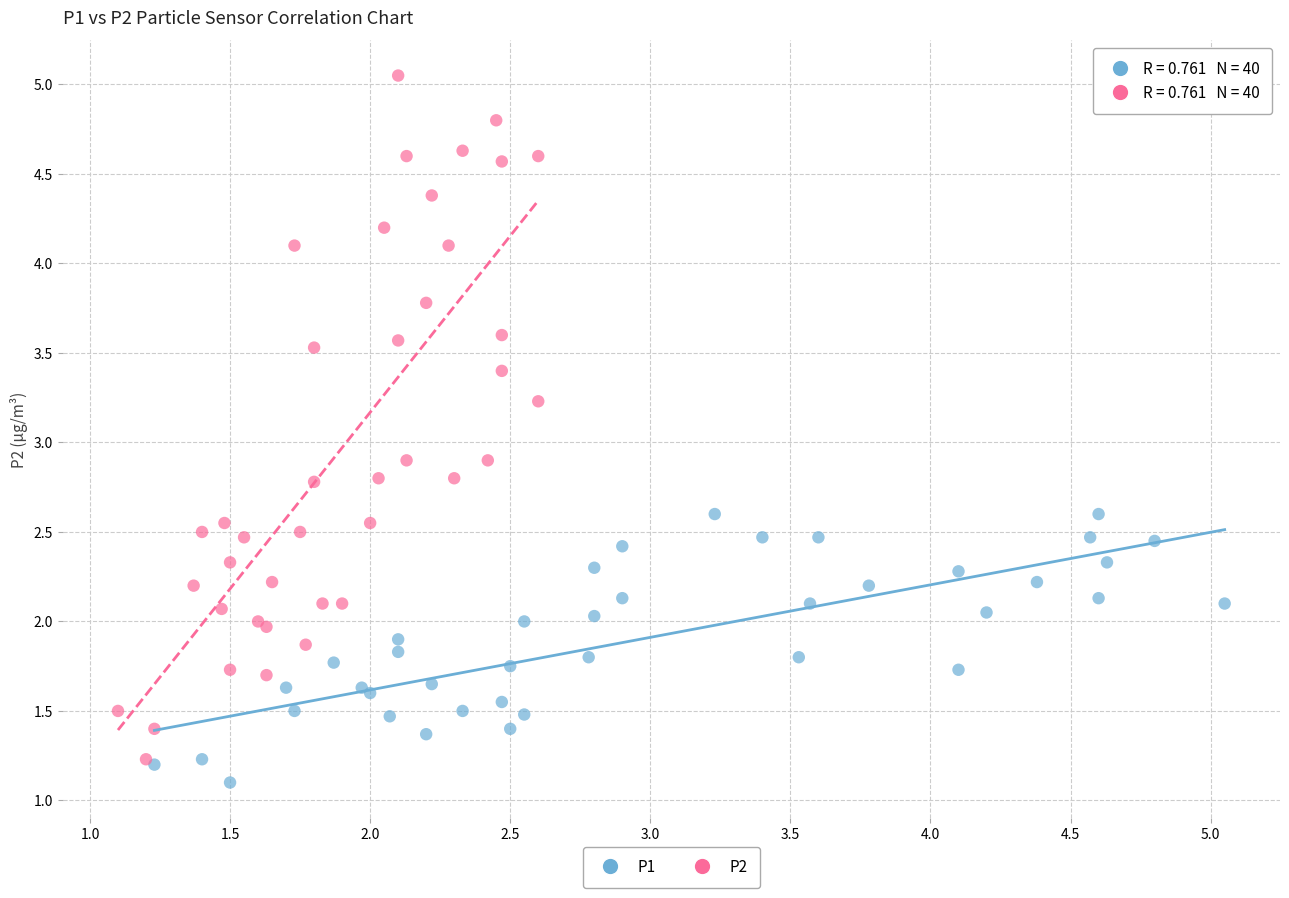

Which series has the widest spread of Y values?

P2